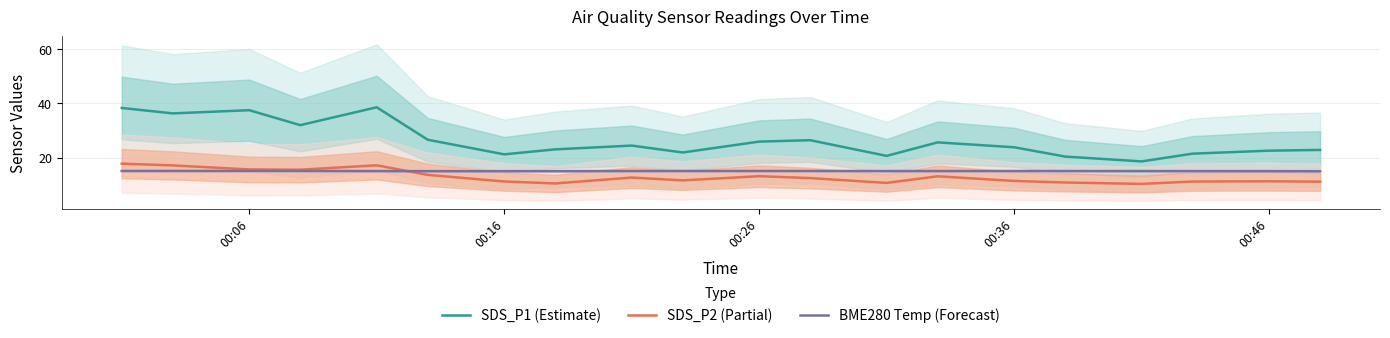

Is it true that SDS_P2 (Partial) equals 9.2 at 00:26?

False